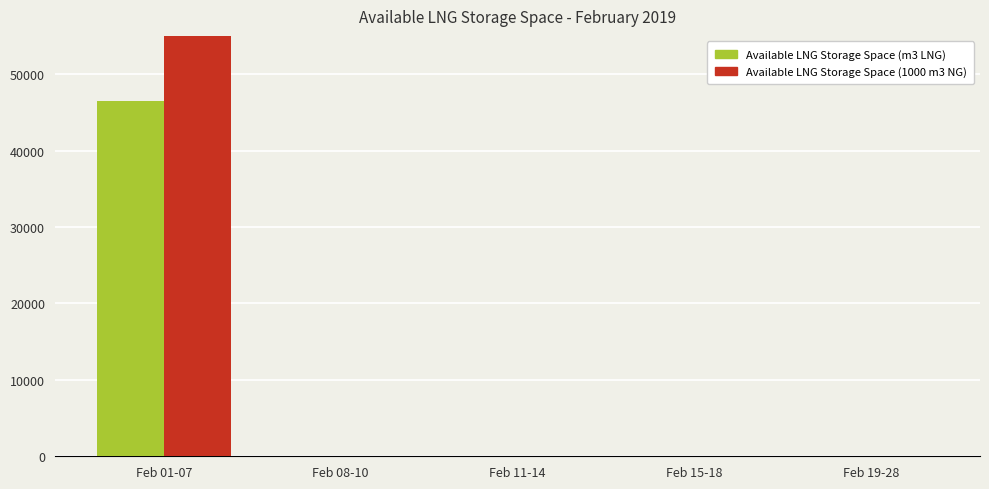

At Feb 19-28, list the series in order from smallest to largest.

Available LNG Storage Space (m3 LNG), Available LNG Storage Space (1000 m3 NG)